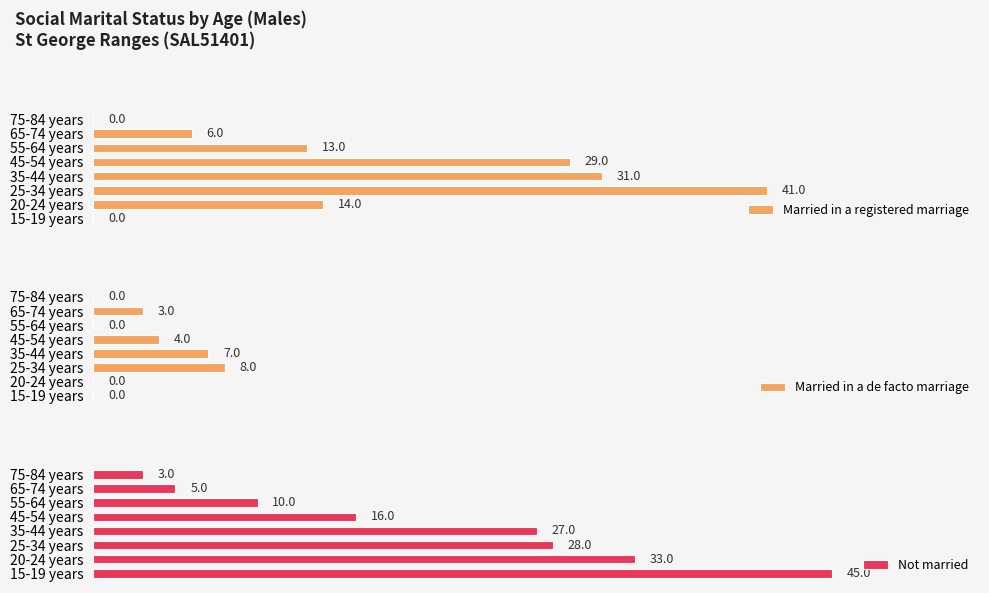

At which label is Married in a registered marriage closest to 20?

20-24 years